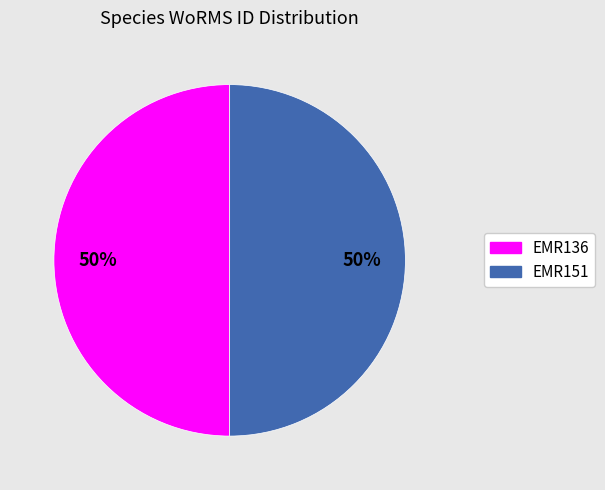

To the nearest percent, what portion does EMR151 represent?

50%